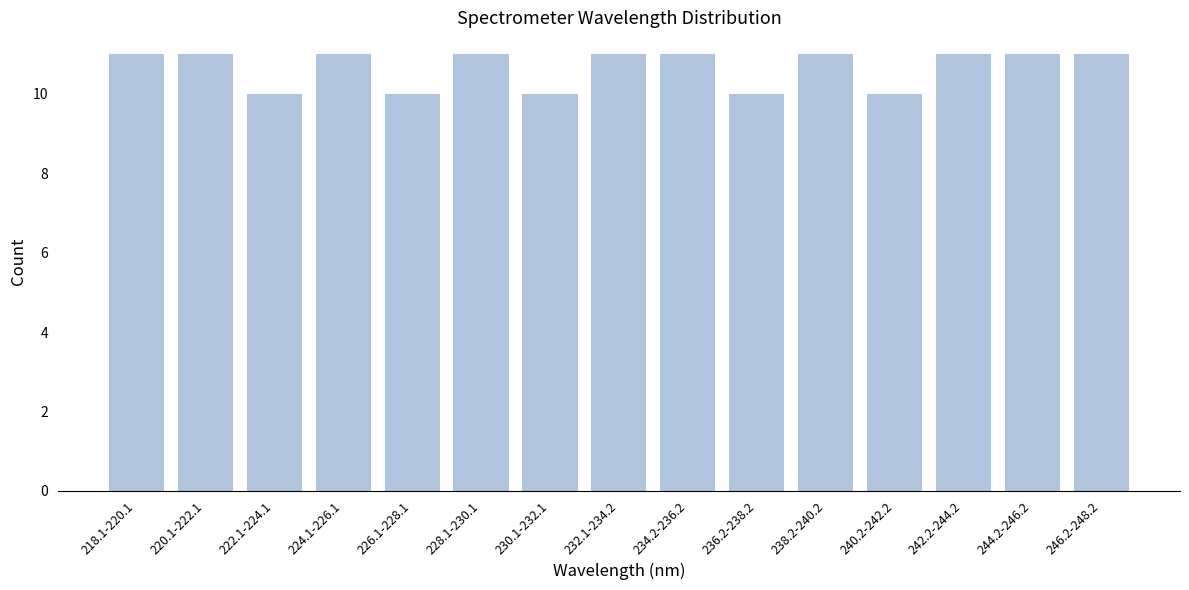

Reading right to left, extract all data points from this chart.

11	11	11	10	11	10	11	11	10	11	10	11	10	11	11